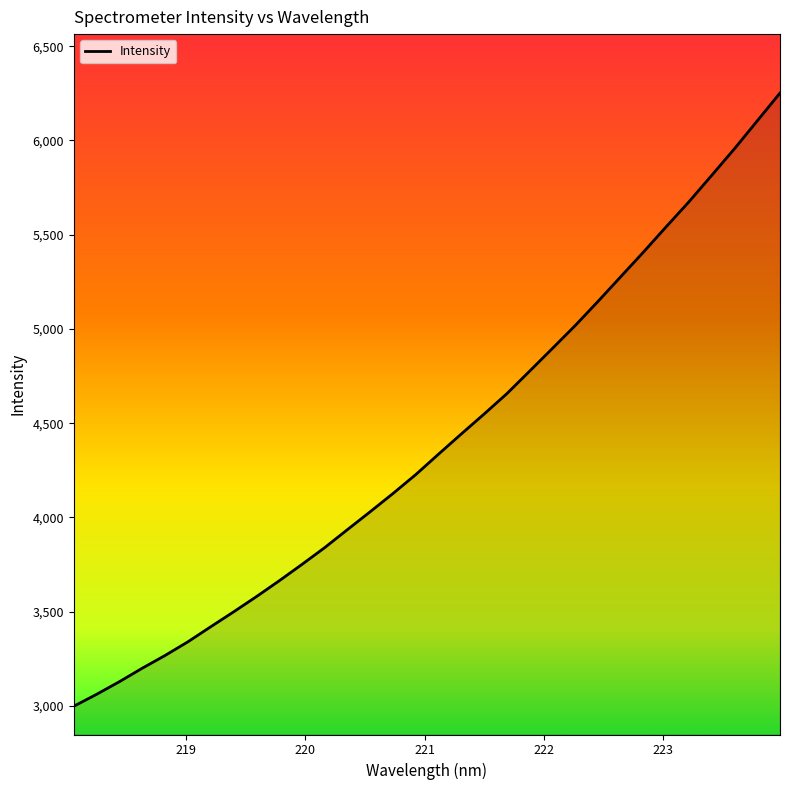

What is the average value?

4403.6